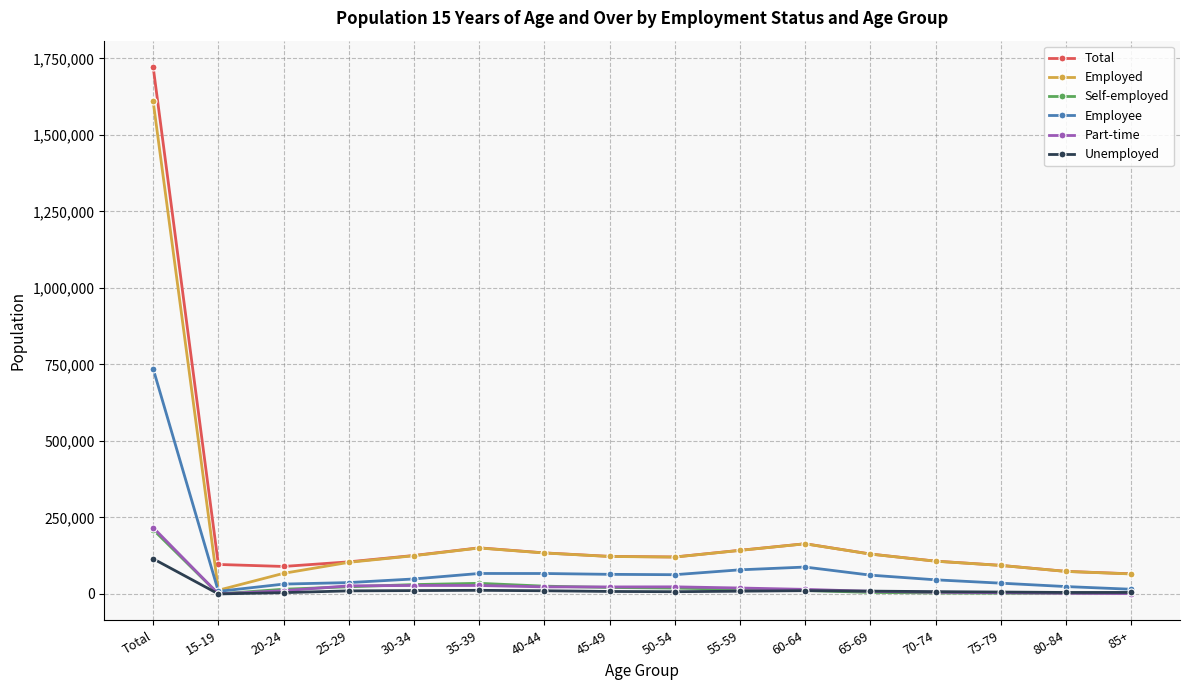

How many data points in Self-employed are less than 15280?

8